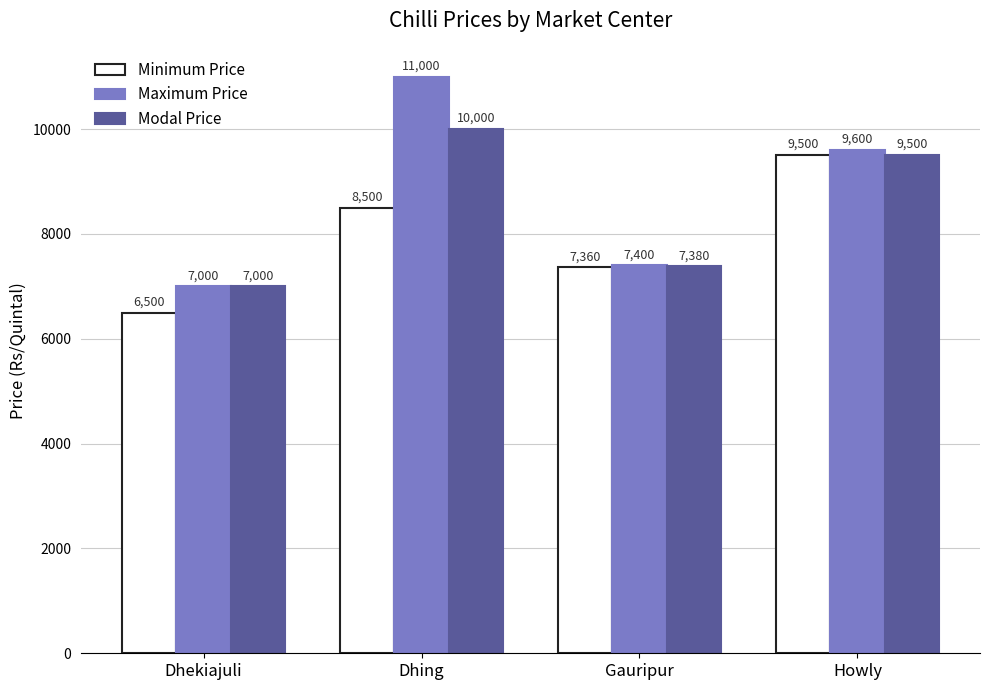

Rank the series by their maximum value, from highest to lowest.

Maximum Price, Modal Price, Minimum Price